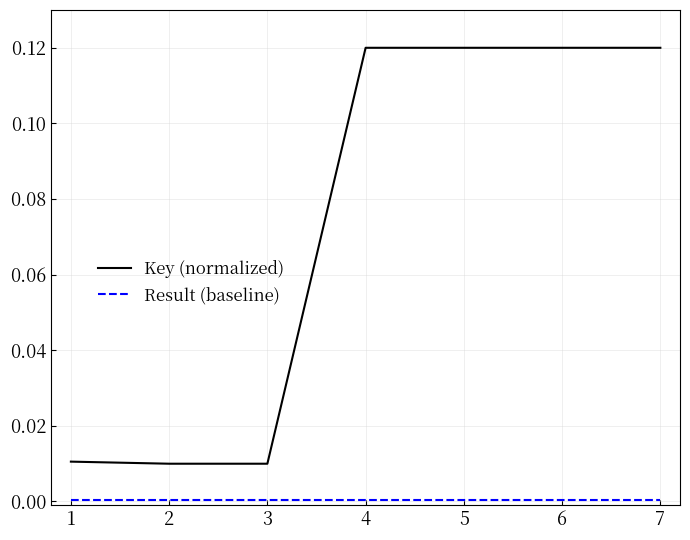

True or false: Key (normalized) has a value of 0.2 at 4.

False